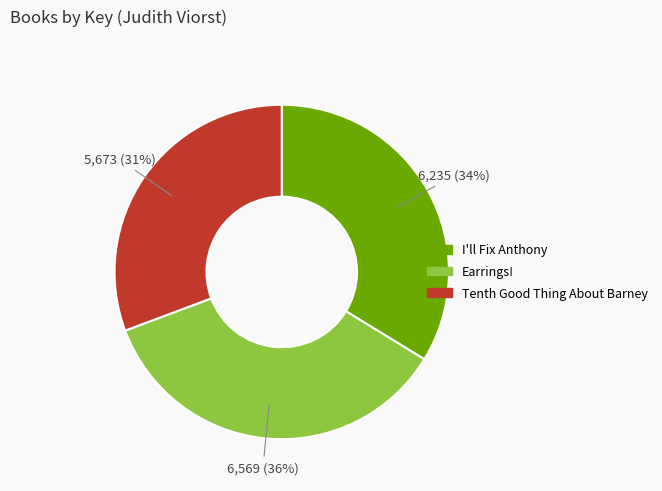

Is Earrings! the majority of the pie?

No